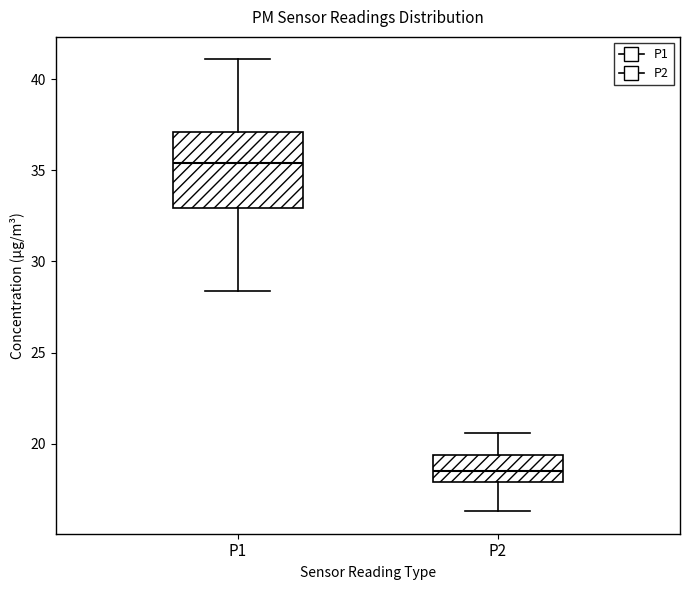

Reading left to right, read every box against the y-axis: the position of its median line, the range the box covers, and the ends of its whiskers. The values are not printed on the chart, so give them approximately, as read against the axis.

P1: median 35.5, box 33.0 to 37.0, whiskers 28.5 to 41.0
P2: median 18.5, box 18.0 to 19.5, whiskers 16.5 to 20.5